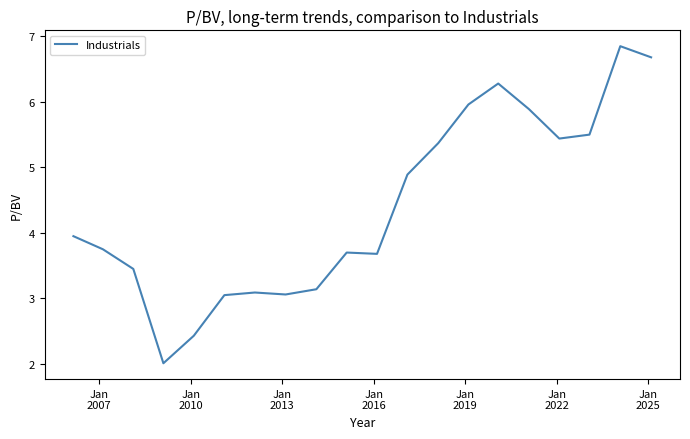

What is the minimum value shown in the chart?

2.0